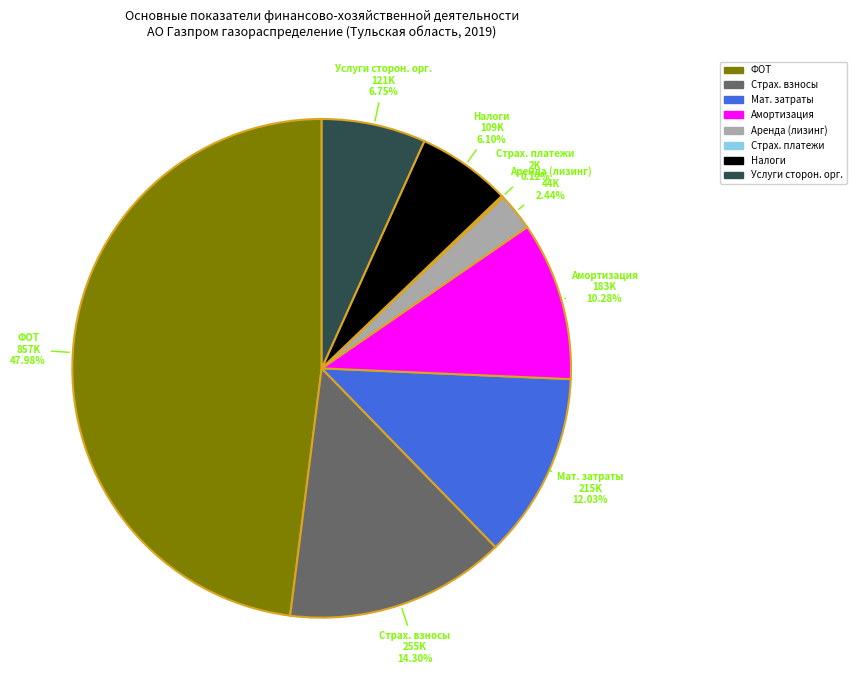

True or false: Налоги accounts for 1% of the total.

False